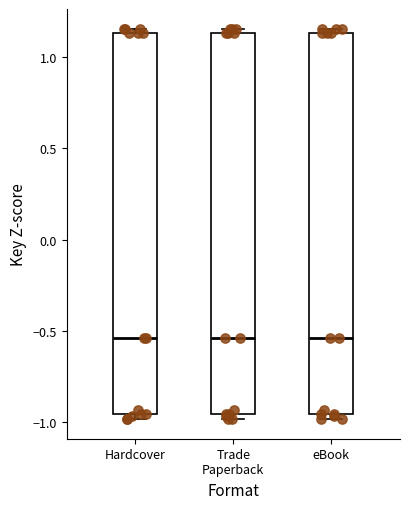

Reading left to right, transcribe this box plot: for each box, give where its median line is, the range the box spans, and where its two whiskers end, as read against the y-axis. The values are not printed on the chart, so give them approximately, as read against the axis.

Hardcover: median -0.55, box -0.95 to 1.15, whiskers -1.00 to 1.15 (just above the box's upper edge)
Trade Paperback: median -0.55, box -0.95 to 1.15, whiskers -1.00 to 1.15 (just above the box's upper edge)
eBook: median -0.55, box -0.95 to 1.15, whiskers -1.00 to 1.15 (just above the box's upper edge)